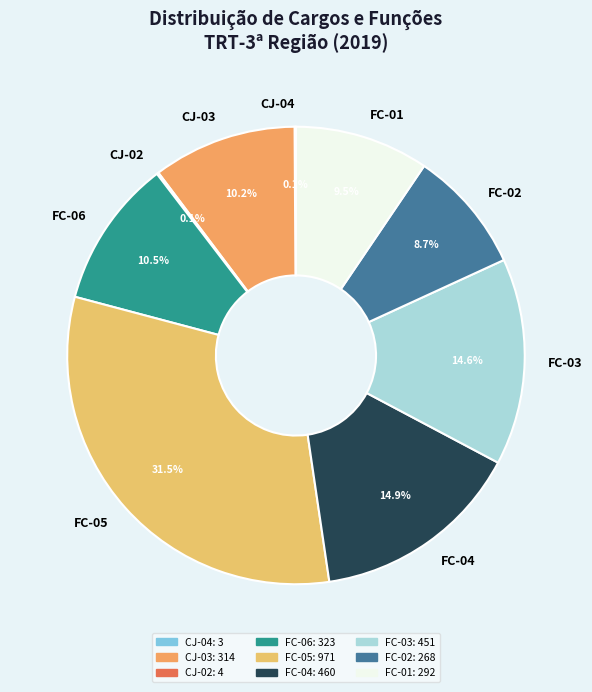

To the nearest percent, what is the average slice percentage?

11%